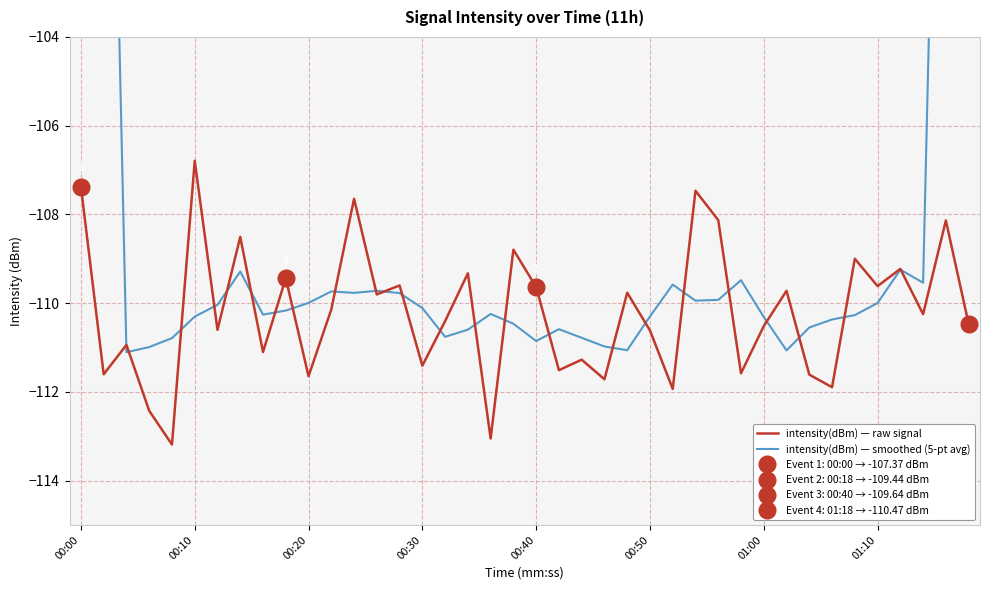

At which label does intensity(dBm) — raw signal first exceed -110?

00:00